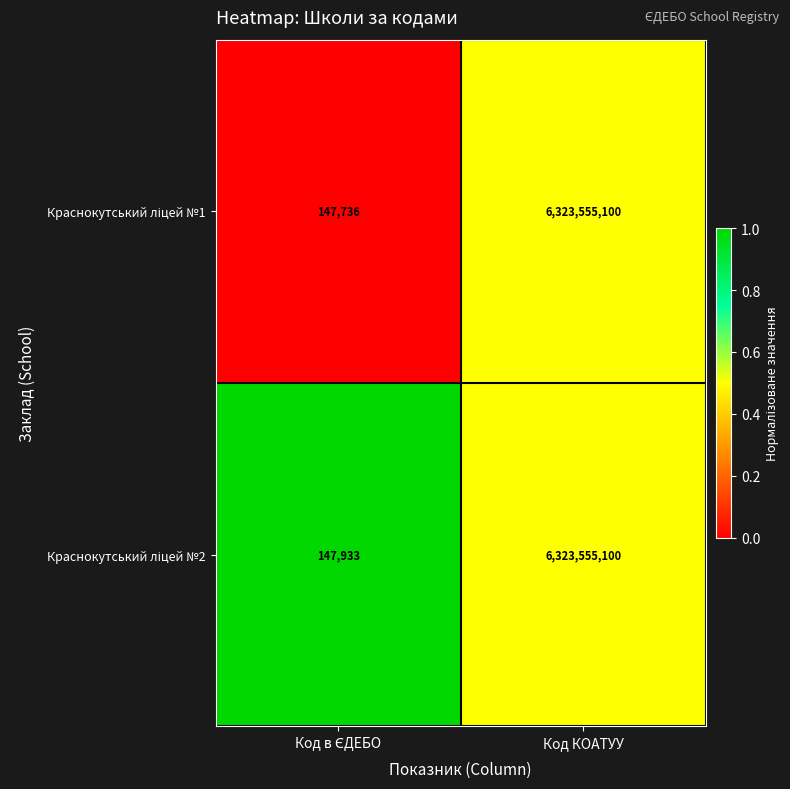

What is the smallest value displayed?

147736